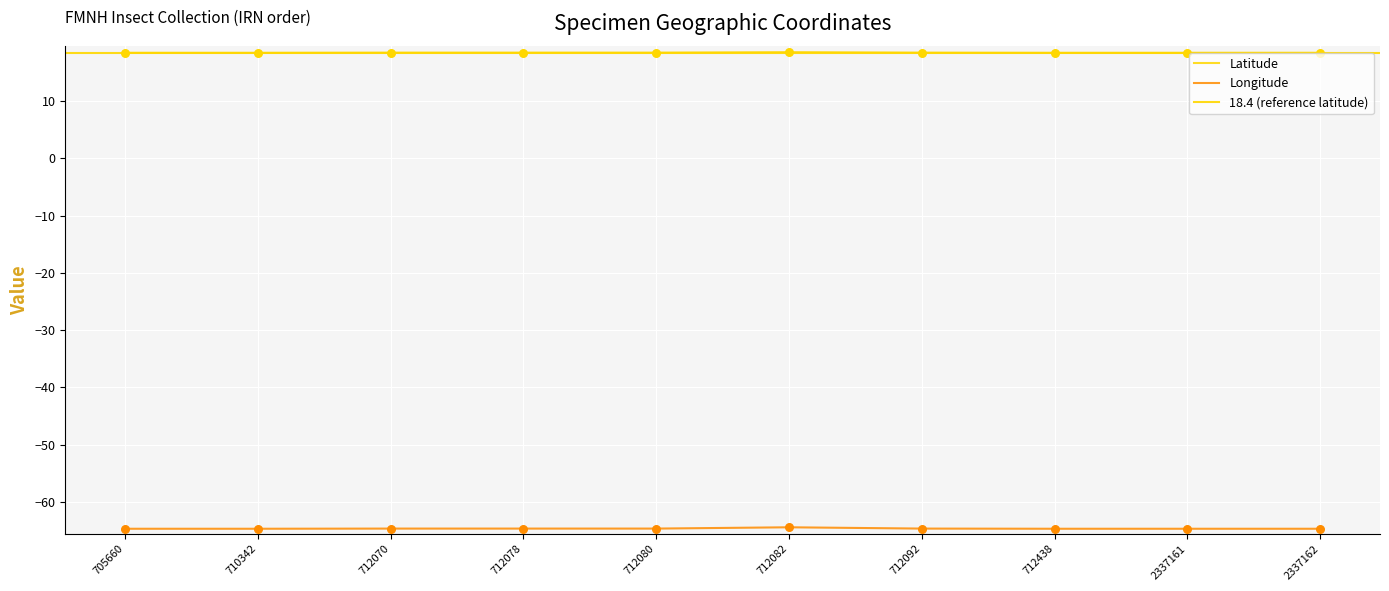

Which series reaches the maximum Y coordinate?

Latitude